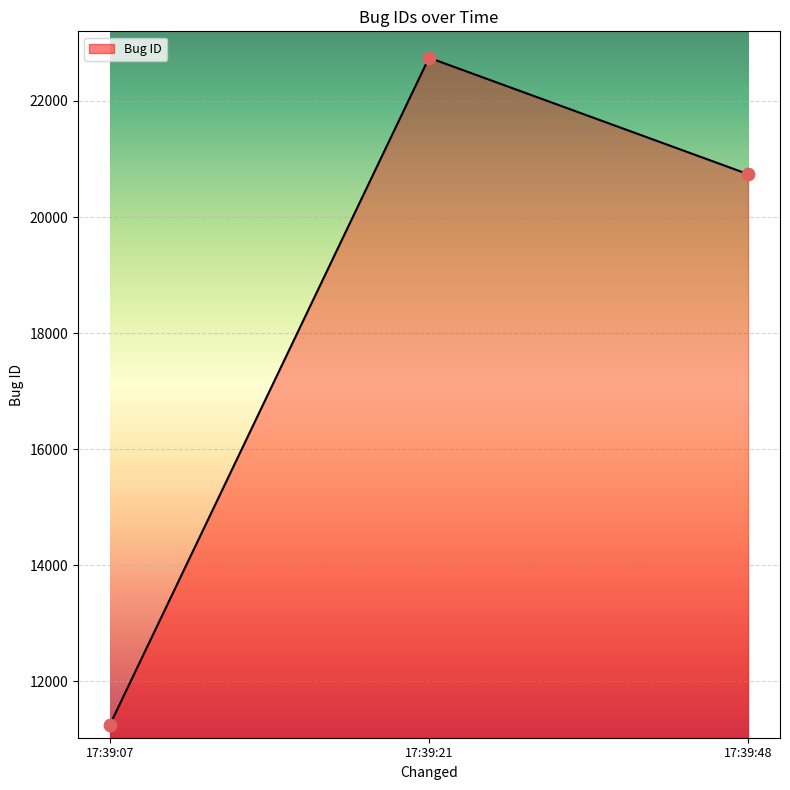

What is the ratio of the value at 17:39:48 to the value at 17:39:21?

0.9